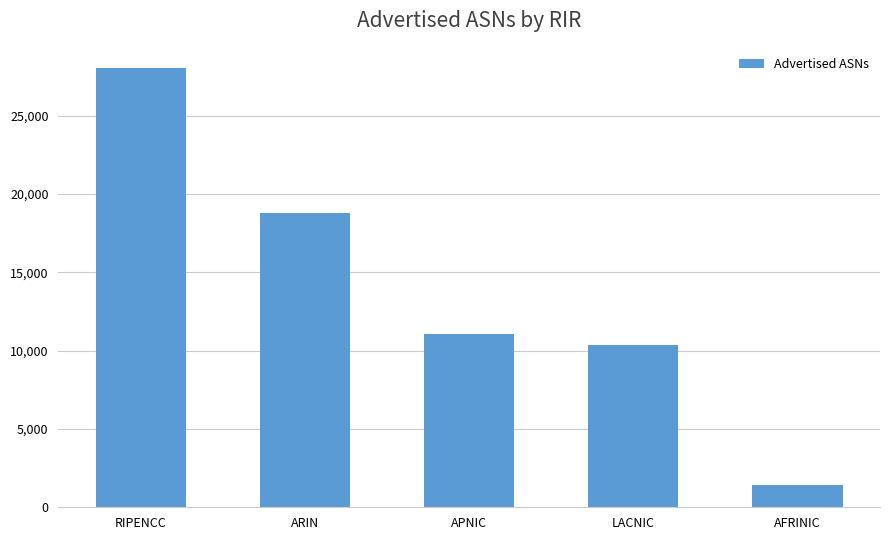

At which label does the data first exceed 11064?

RIPENCC